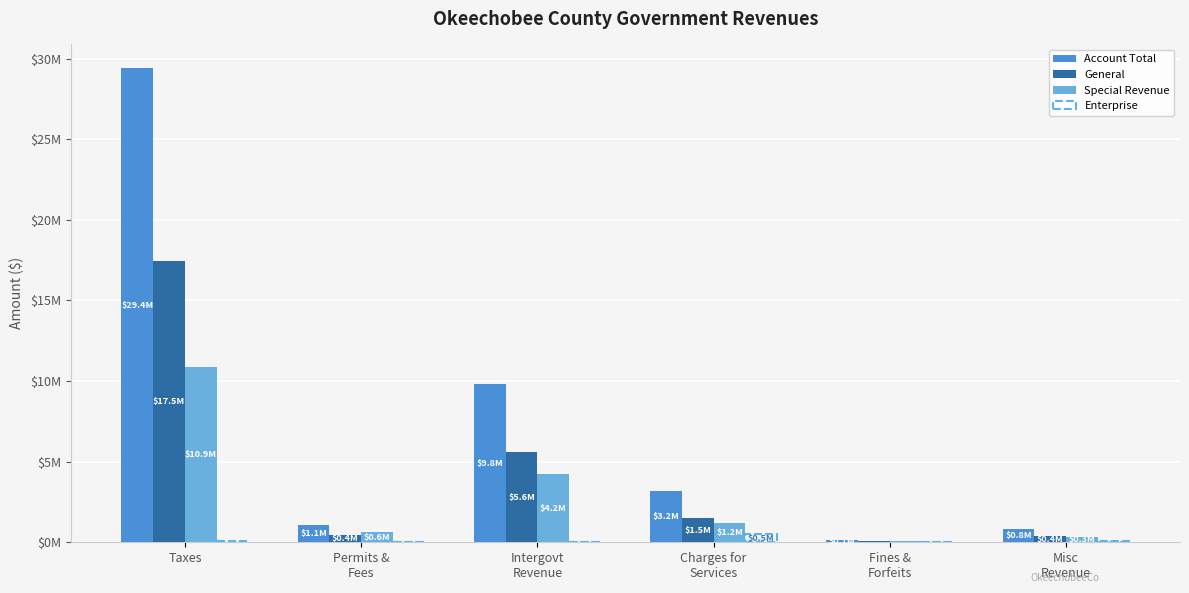

What is the average value of the General series?

4.2